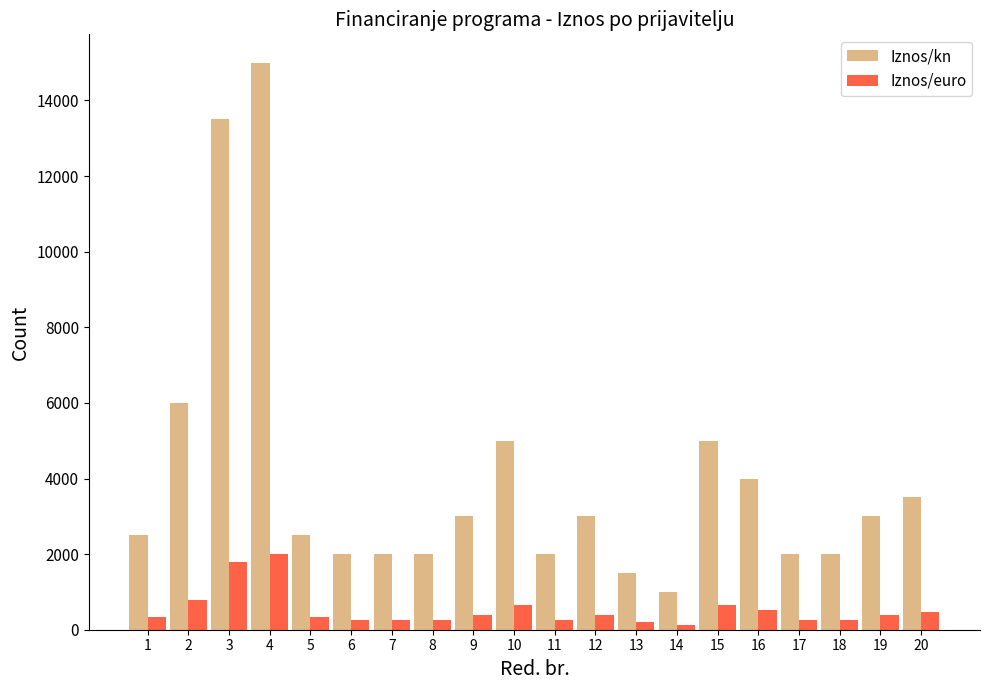

Is the value of Iznos/euro at 6 greater than the value of Iznos/kn at 16?

No